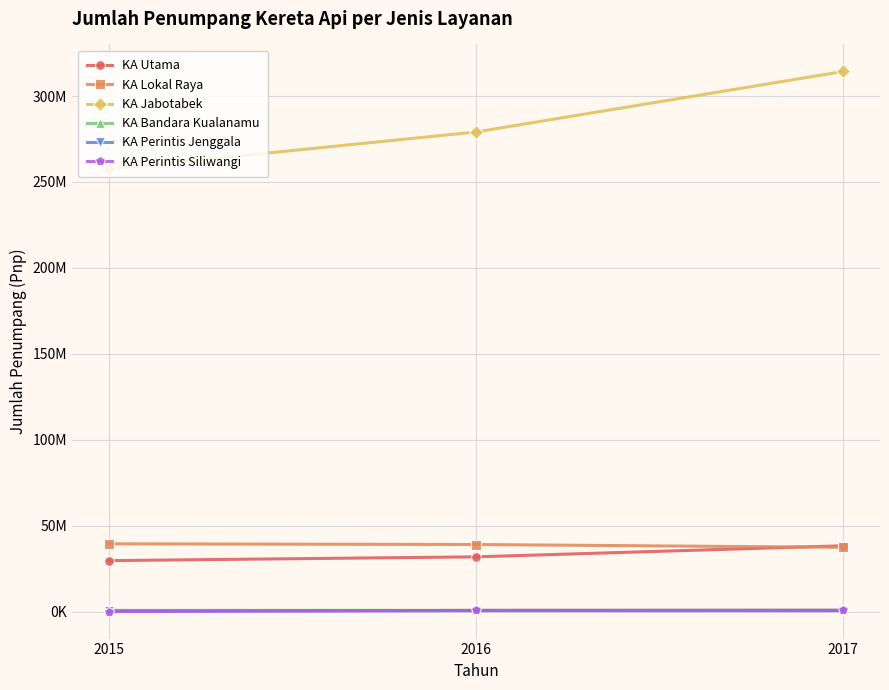

Is it true that KA Utama equals 7823255 at 2017?

False